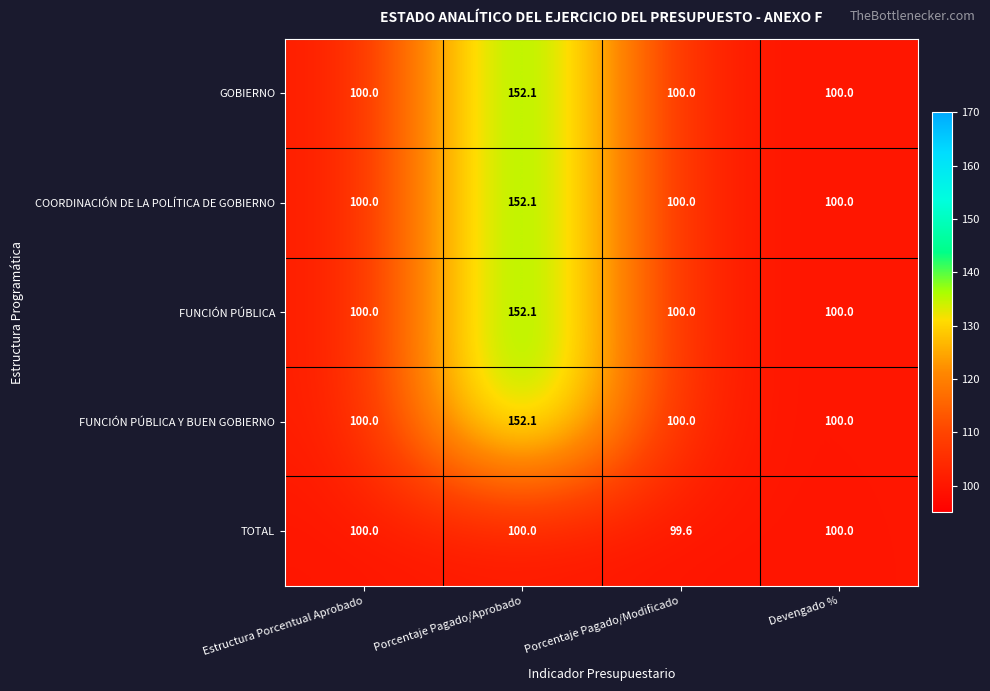

Which label corresponds to the smallest value in the chart?

Porcentaje Pagado/Modificado